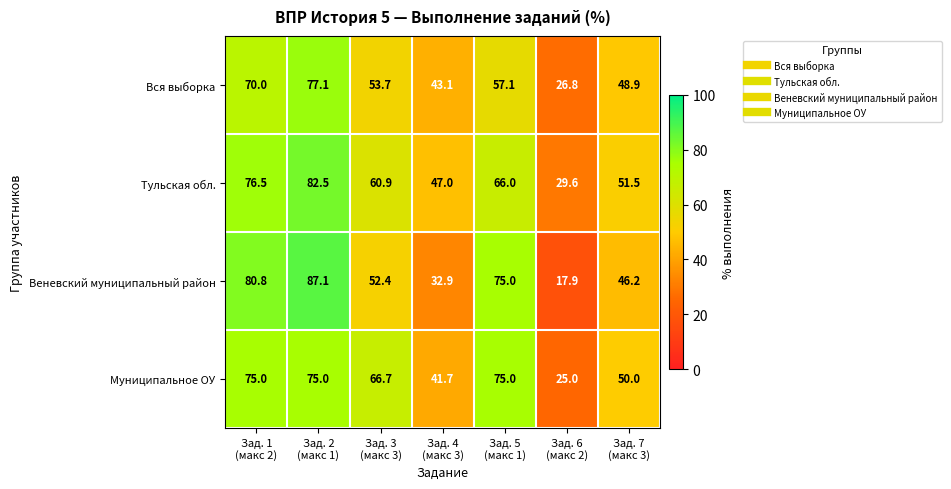

What is the sum of all Веневский муниципальный район values?

392.3